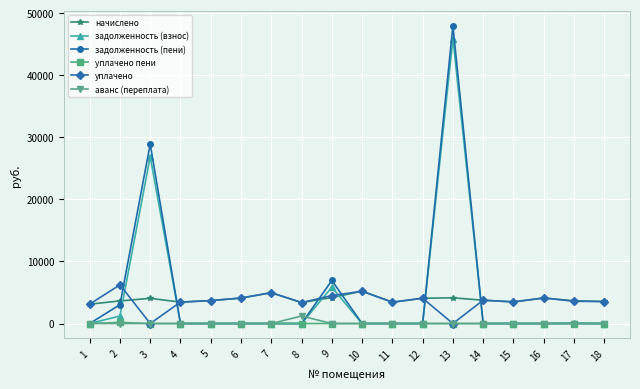

What is the approximate value of уплачено at 5?

3692.9